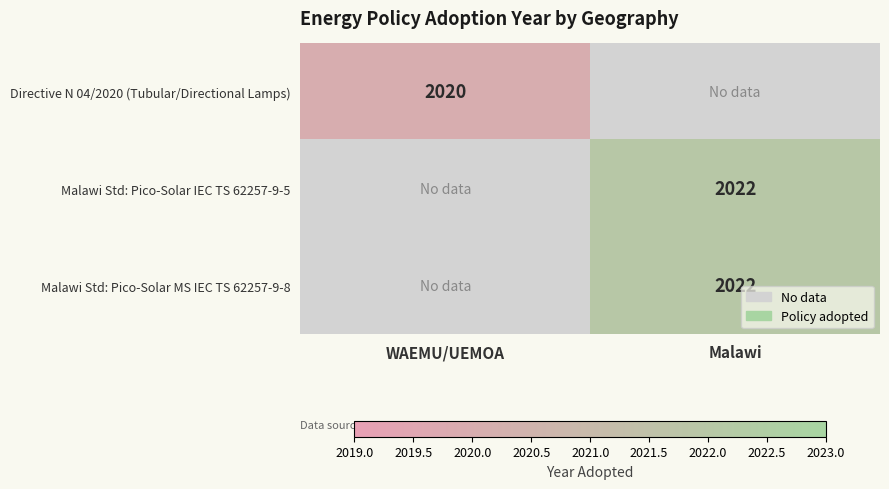

Is the value of Directive N 04/2020 (Tubular/Directional Lamps) at WAEMU/UEMOA greater than the value of Malawi Std: Pico-Solar IEC TS 62257-9-5 at Malawi?

No